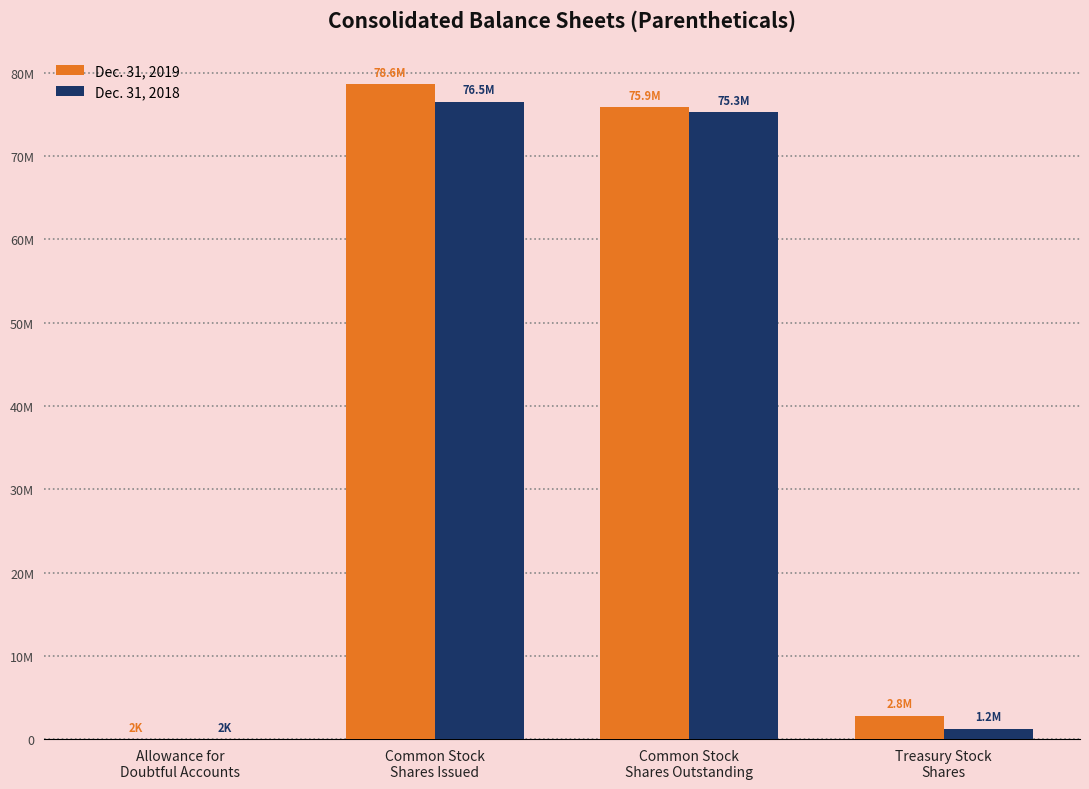

What are all the series names shown in the legend?

Dec. 31, 2019, Dec. 31, 2018